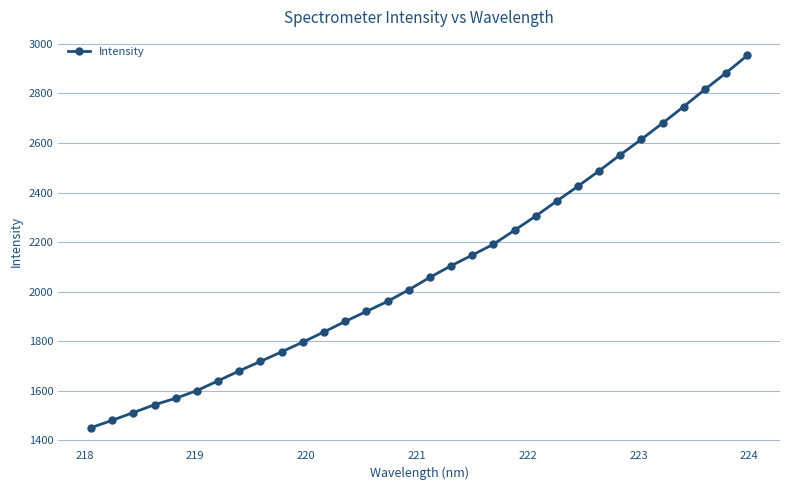

What is the difference between the second highest and minimum values?

1431.7